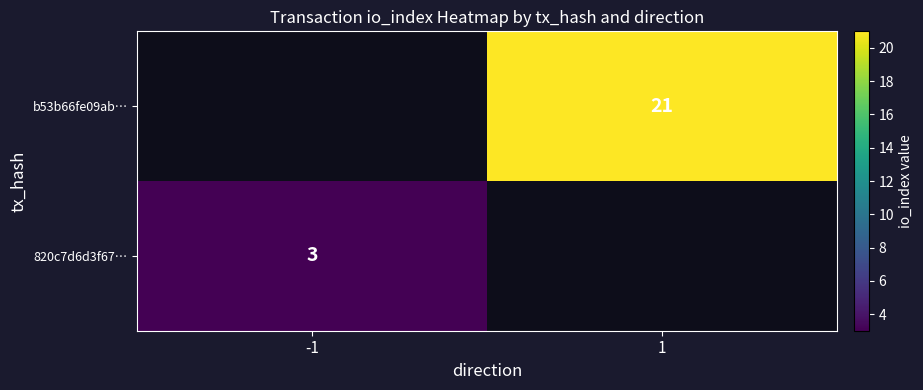

True or false: b53b66fe09ab… has a value of 21 at 1.

True